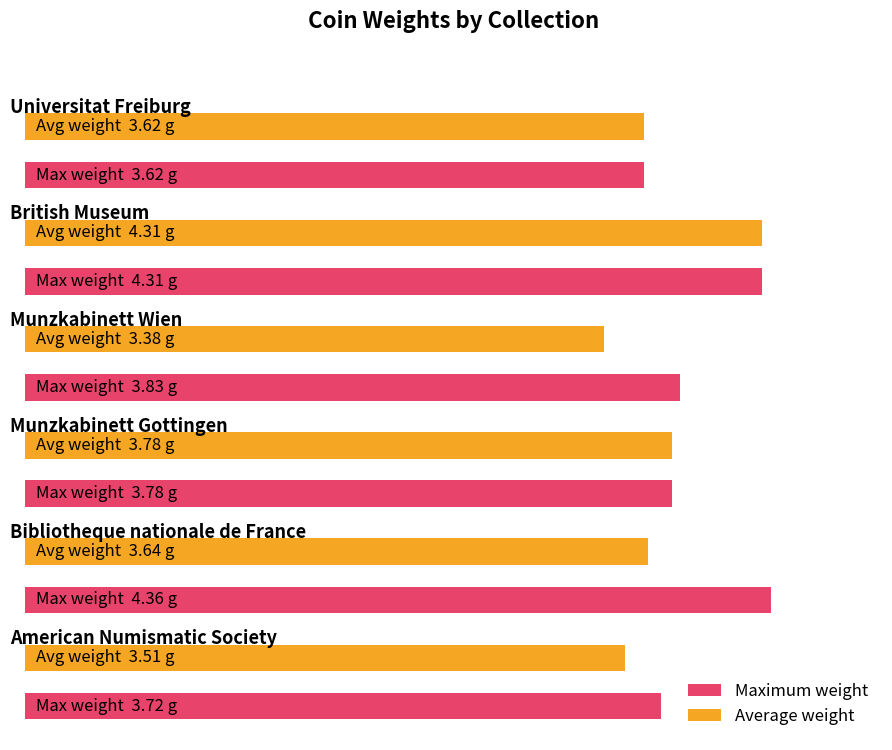

What is the sum of all Average weight values?

510.2